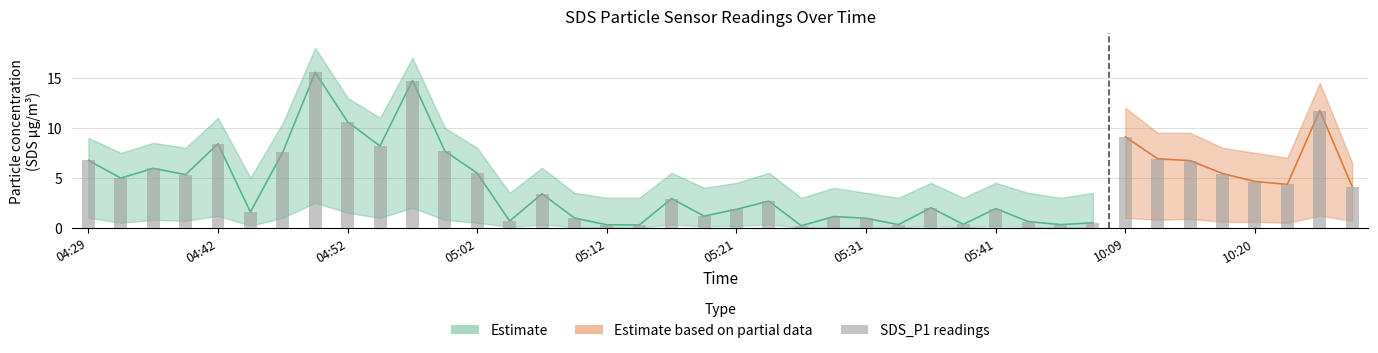

What position from the left is 05:31?

25